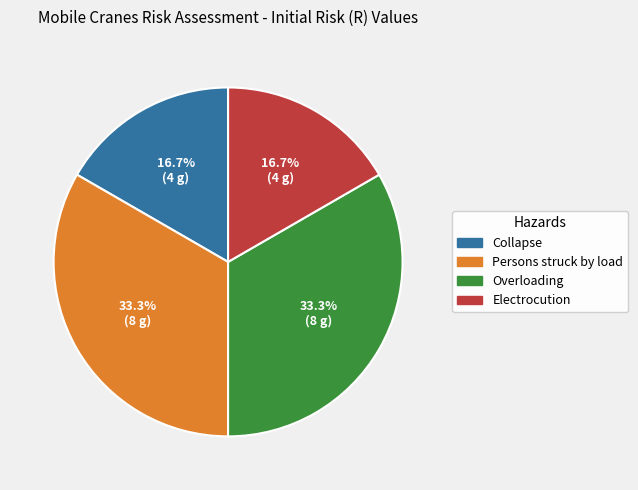

How much of the chart is everything except Collapse?

83.3%